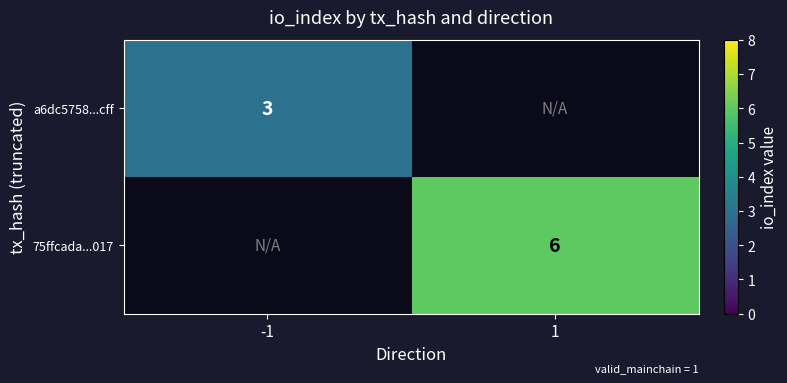

True or false: a6dc5758...cff has a value of 3 at -1.

True